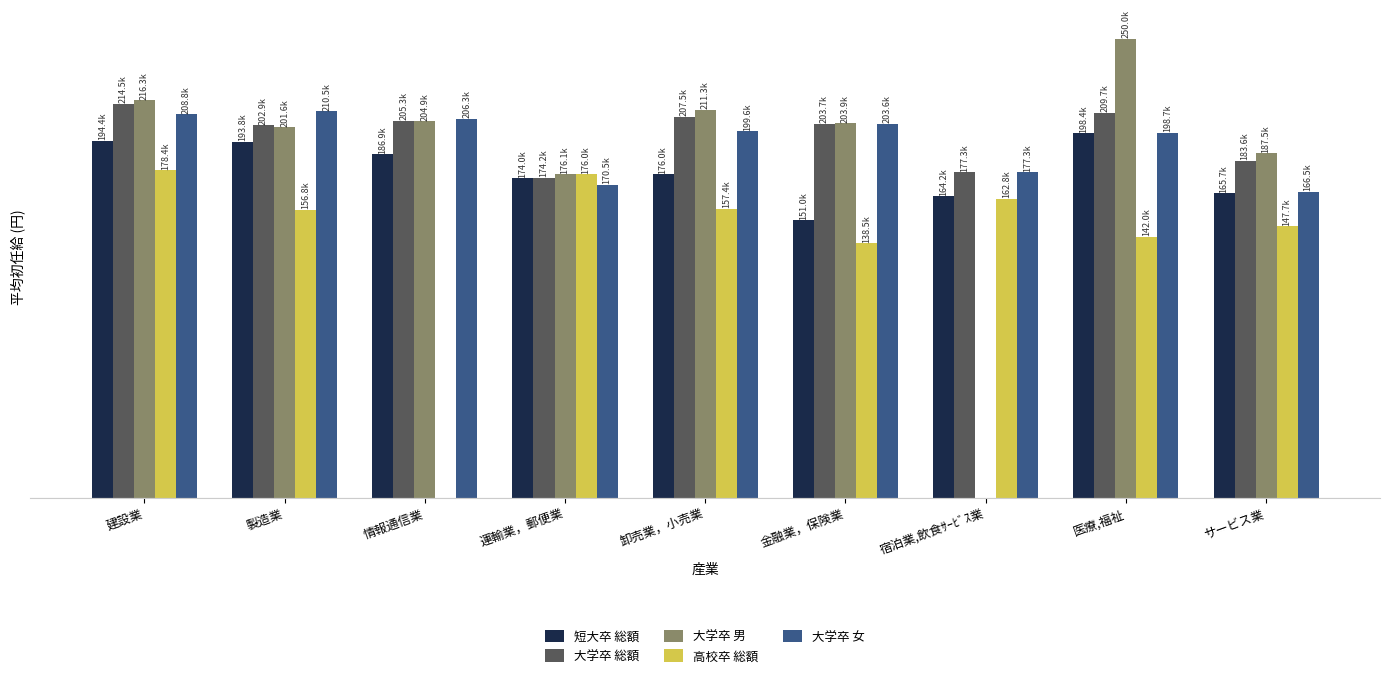

What is the value of the 短大卒 総額 bar at the 8th from the left?

198368.5